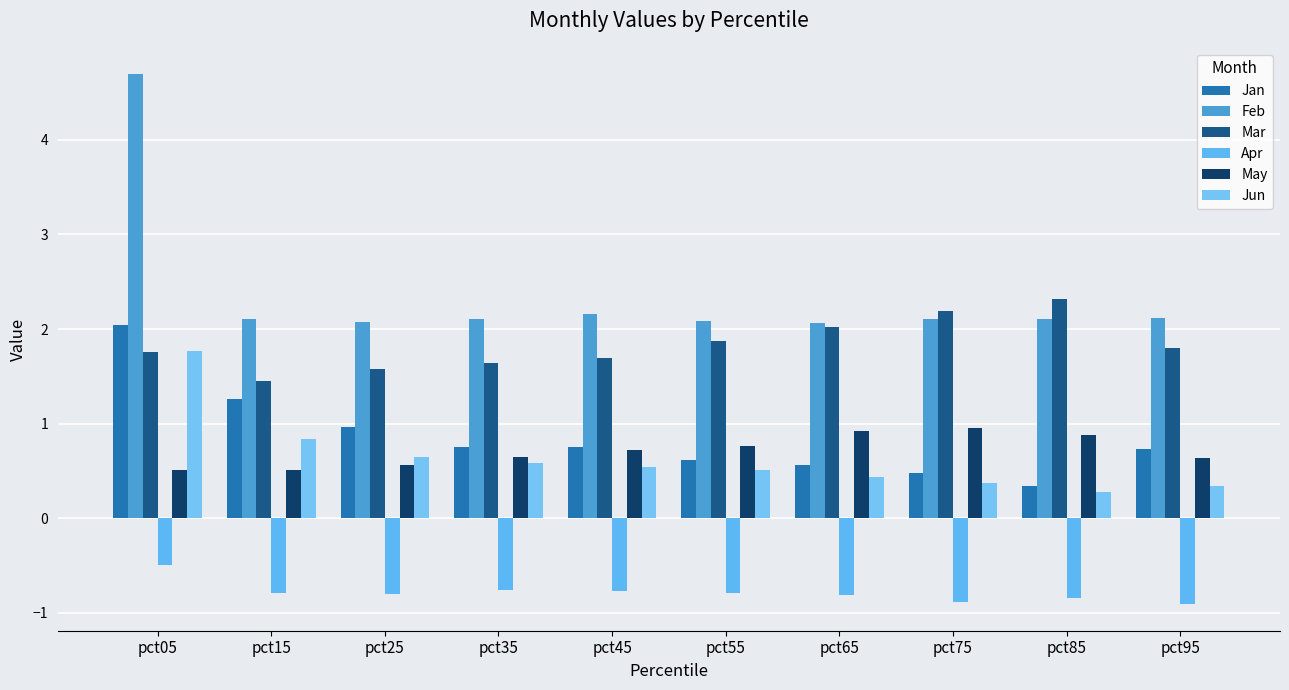

Between pct05 and pct75, which series saw the biggest shift?

Feb